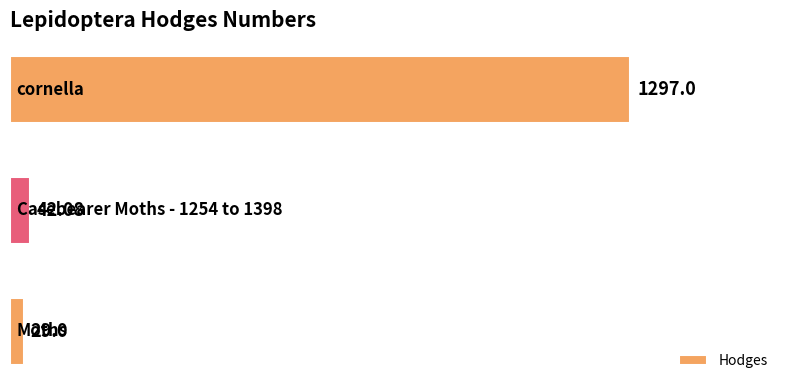

What is the sum of all values?

1368.1